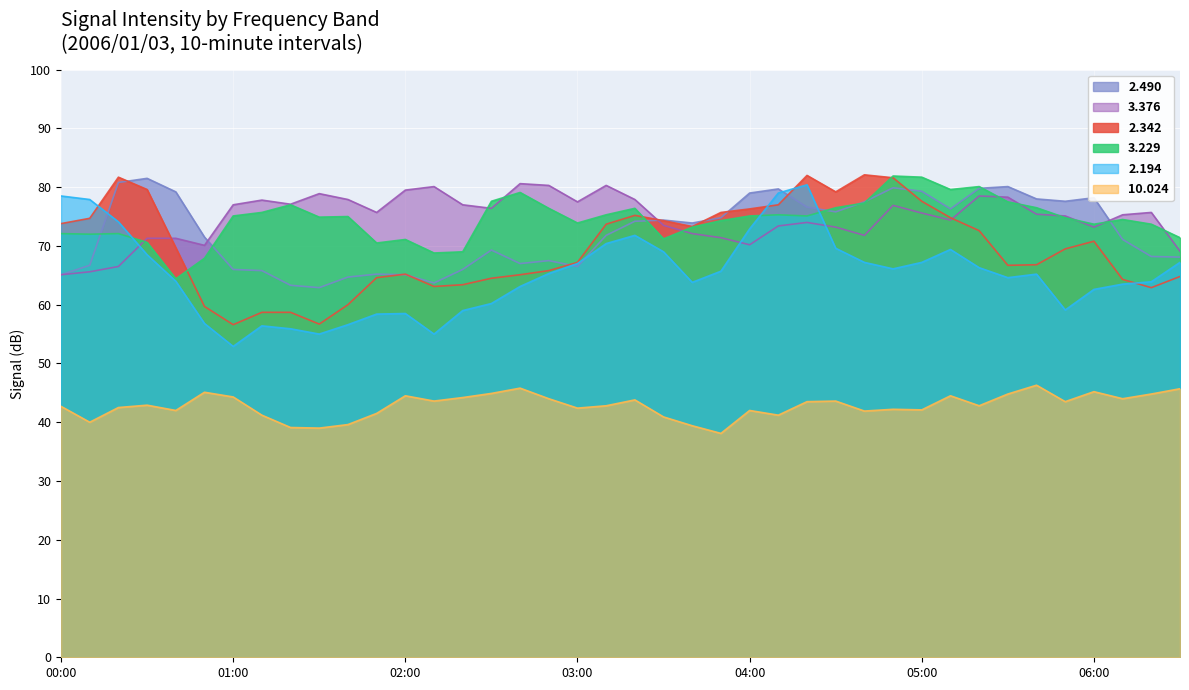

True or false: 2.194 has a value of 62.6 at 06:00.

True